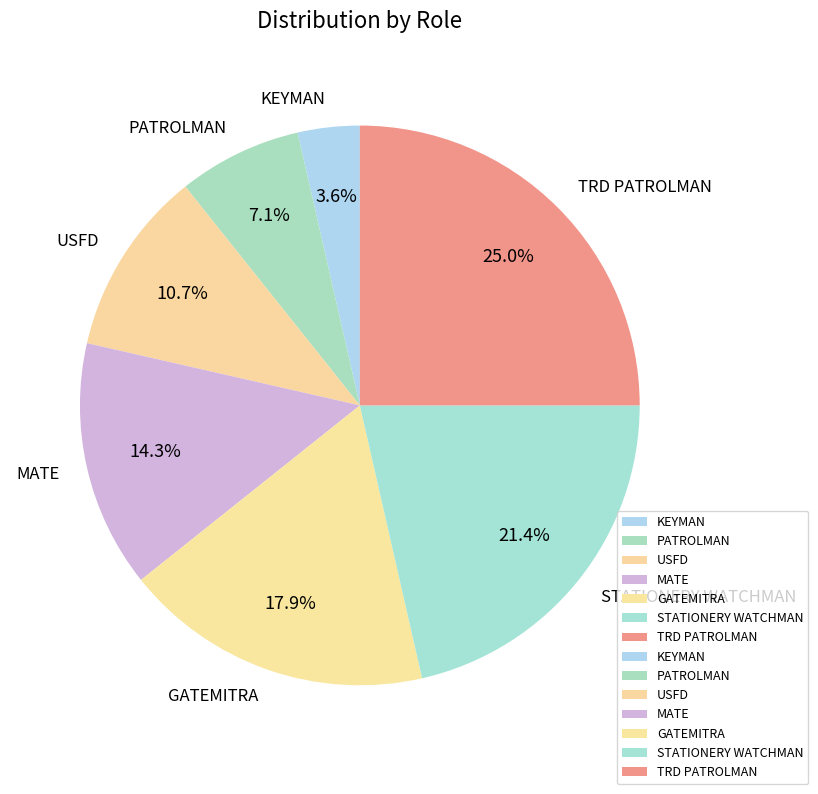

What percentage is the USFD slice, to the nearest percent?

11%